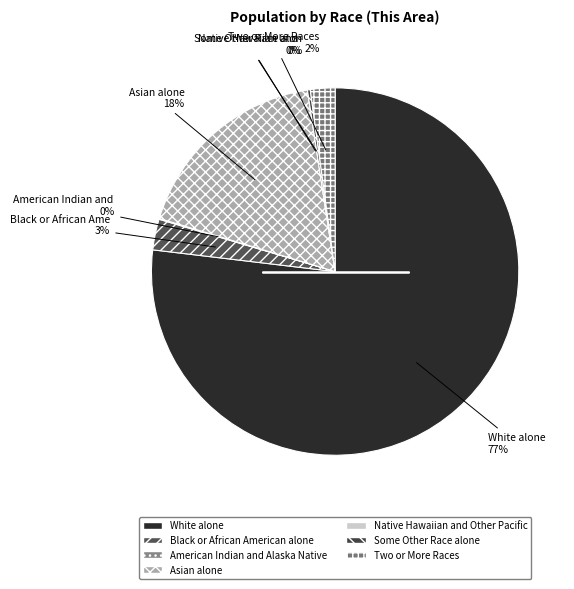

Is White alone the majority of the pie?

Yes